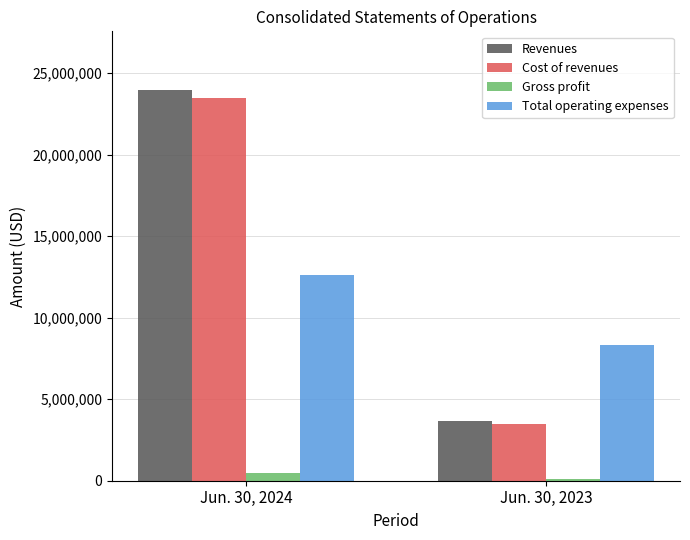

Reading left to right, extract all data points from this chart.

Revenues: Jun. 30, 2024=23975867	Jun. 30, 2023=3640690
Cost of revenues: Jun. 30, 2024=23501762	Jun. 30, 2023=3505209
Gross profit: Jun. 30, 2024=474105	Jun. 30, 2023=135481
Total operating expenses: Jun. 30, 2024=12599492	Jun. 30, 2023=8319695